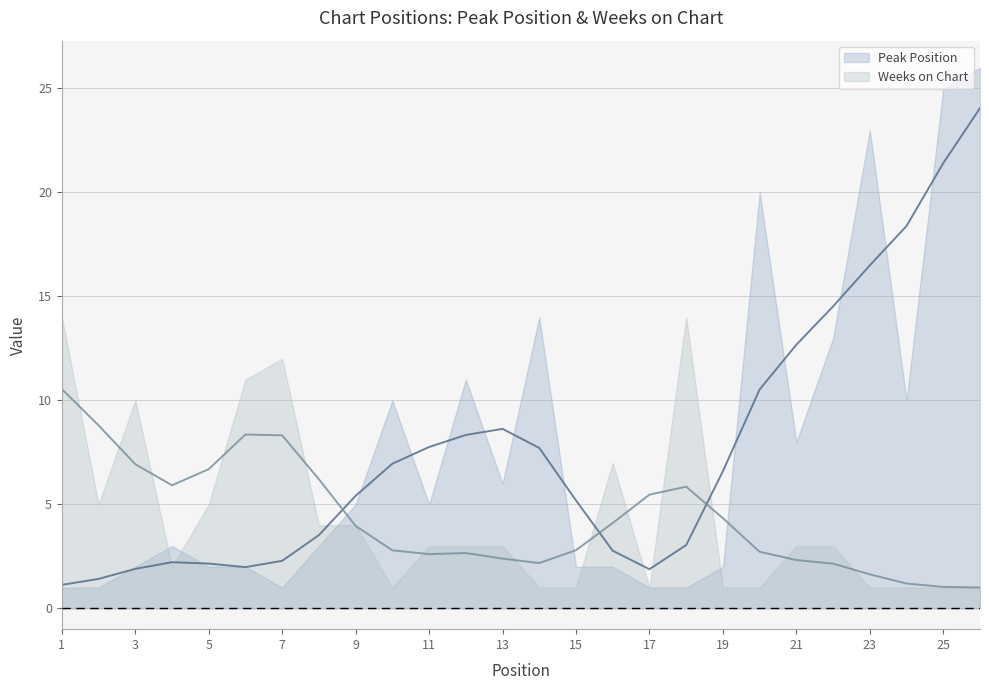

Rank the series by their average value, from lowest to highest.

Weeks on Chart, Peak Position